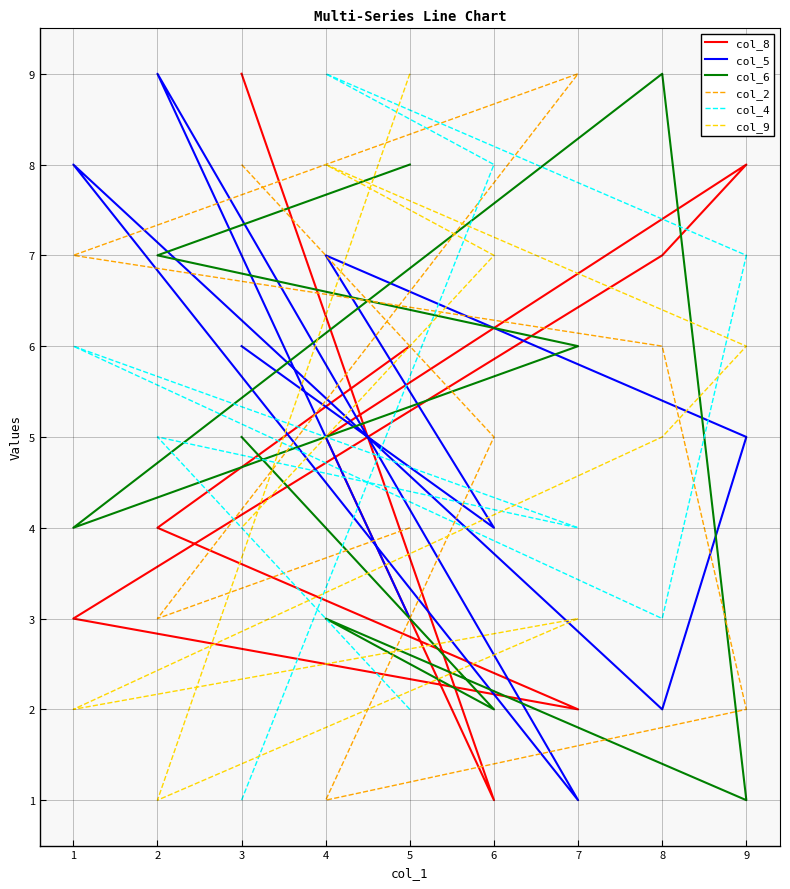

How many distinct data groups are displayed?

6